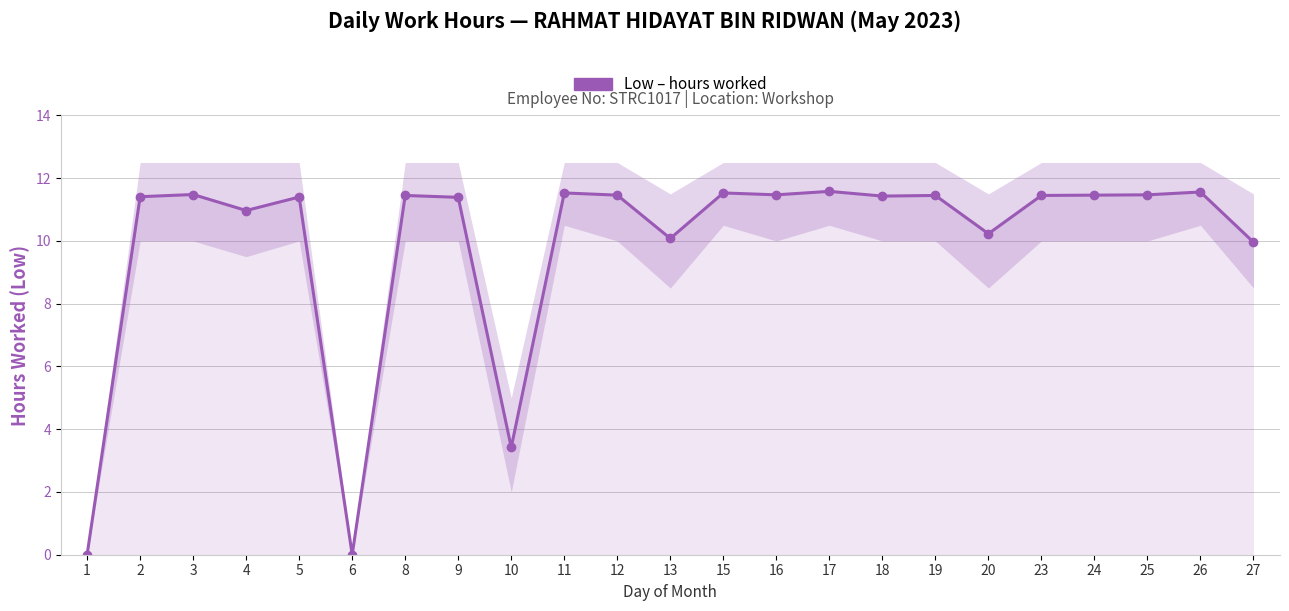

Where is the first local maximum?

3